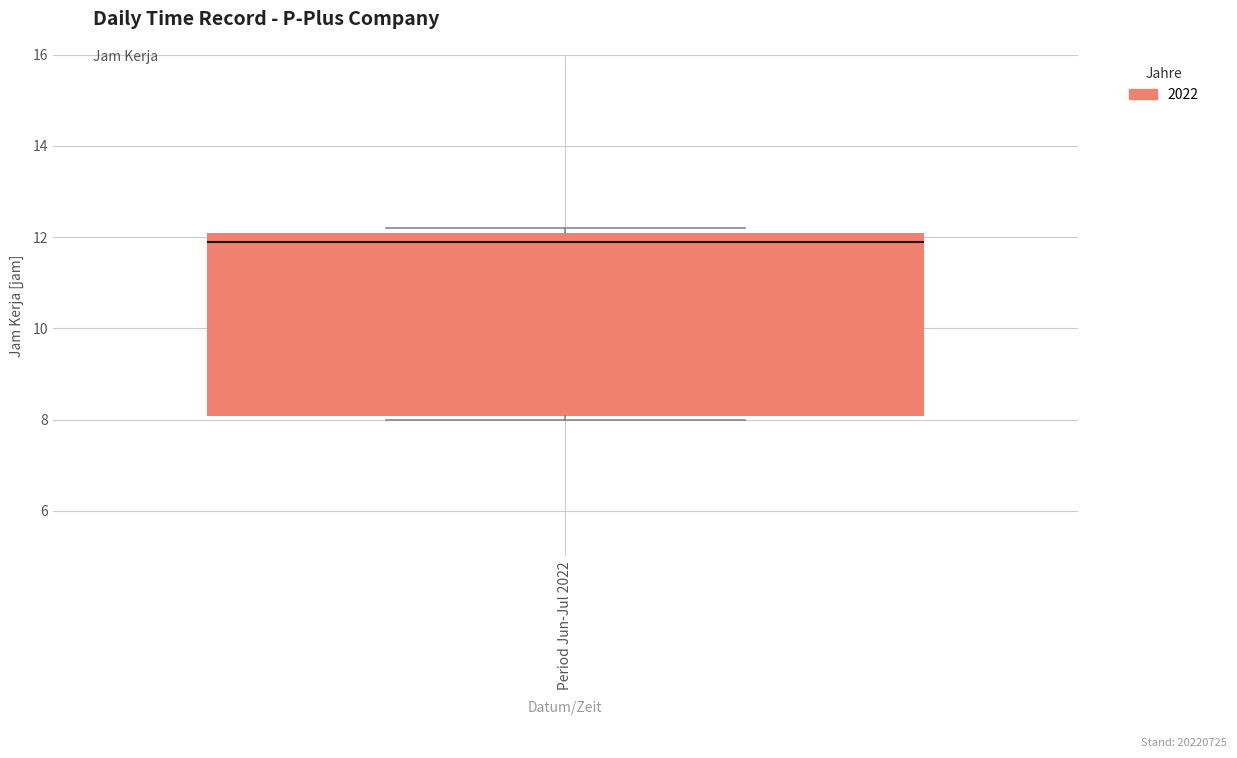

Transcribe this box plot: give where the median line is, the range the box spans, and where the two whiskers end, as read against the y-axis. The values are not printed on the chart, so give them approximately, as read against the axis.

median 11.8, box 8.0 to 12.0, whiskers 8.0 (just below the box's lower edge) to 12.2